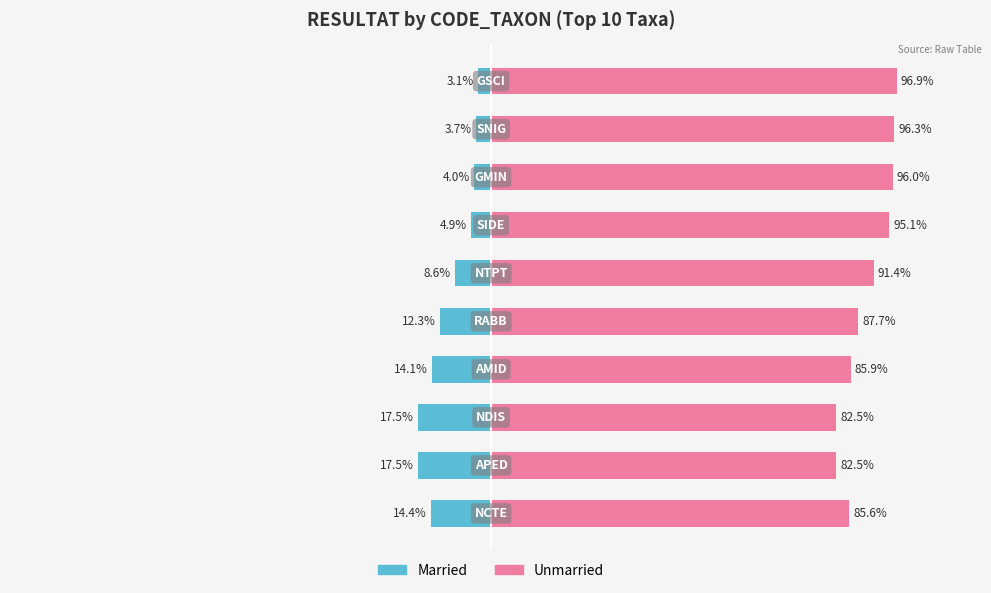

Between 3 and 9, which series saw the biggest shift?

Left (Married)